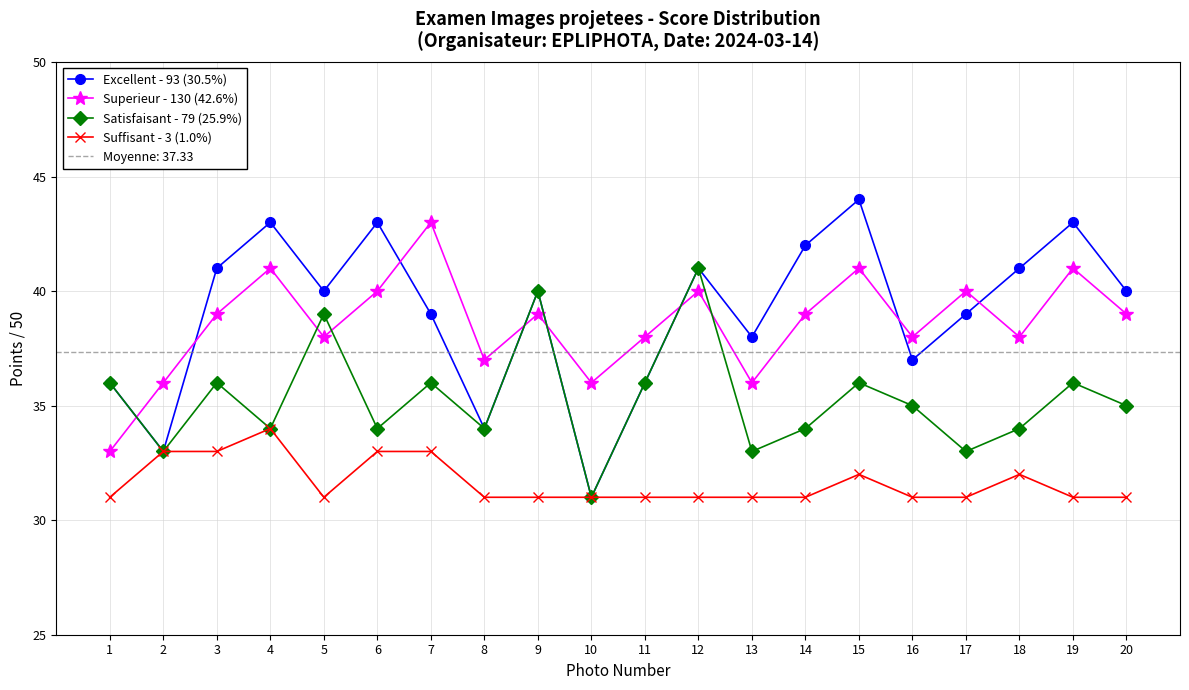

List the labels in order of Suffisant - 3 (1.0%) value, largest first.

4, 2, 3, 6, 7, 15, 18, 1, 5, 8, 9, 10, 11, 12, 13, 14, 16, 17, 19, 20